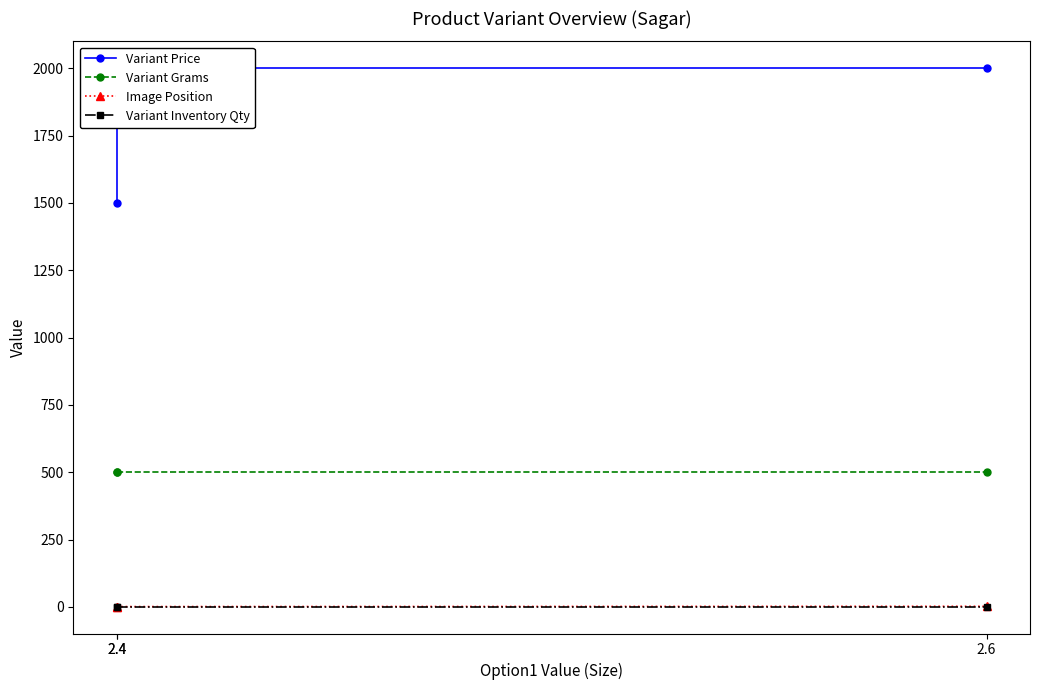

List the labels in order of Image Position value, largest first.

2.6, 2.4, 2.4